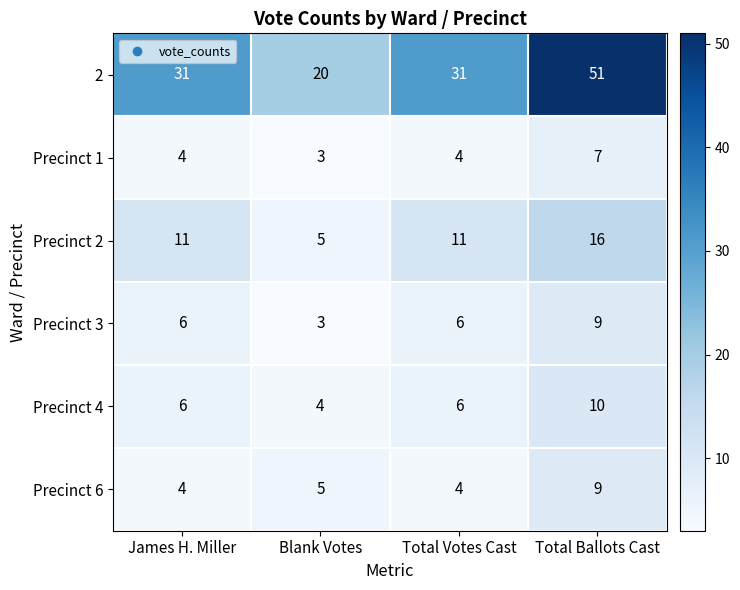

What is the spread (max minus min) of values at Blank Votes?

17